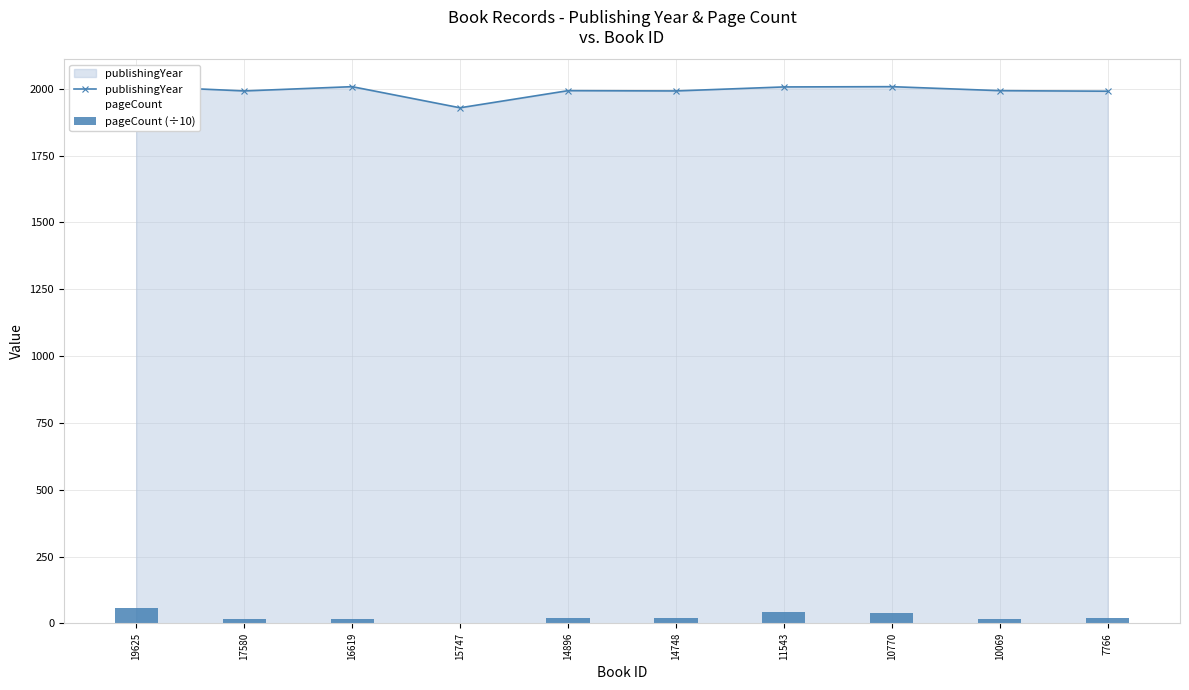

Which series has the largest total across all categories?

publishingYear